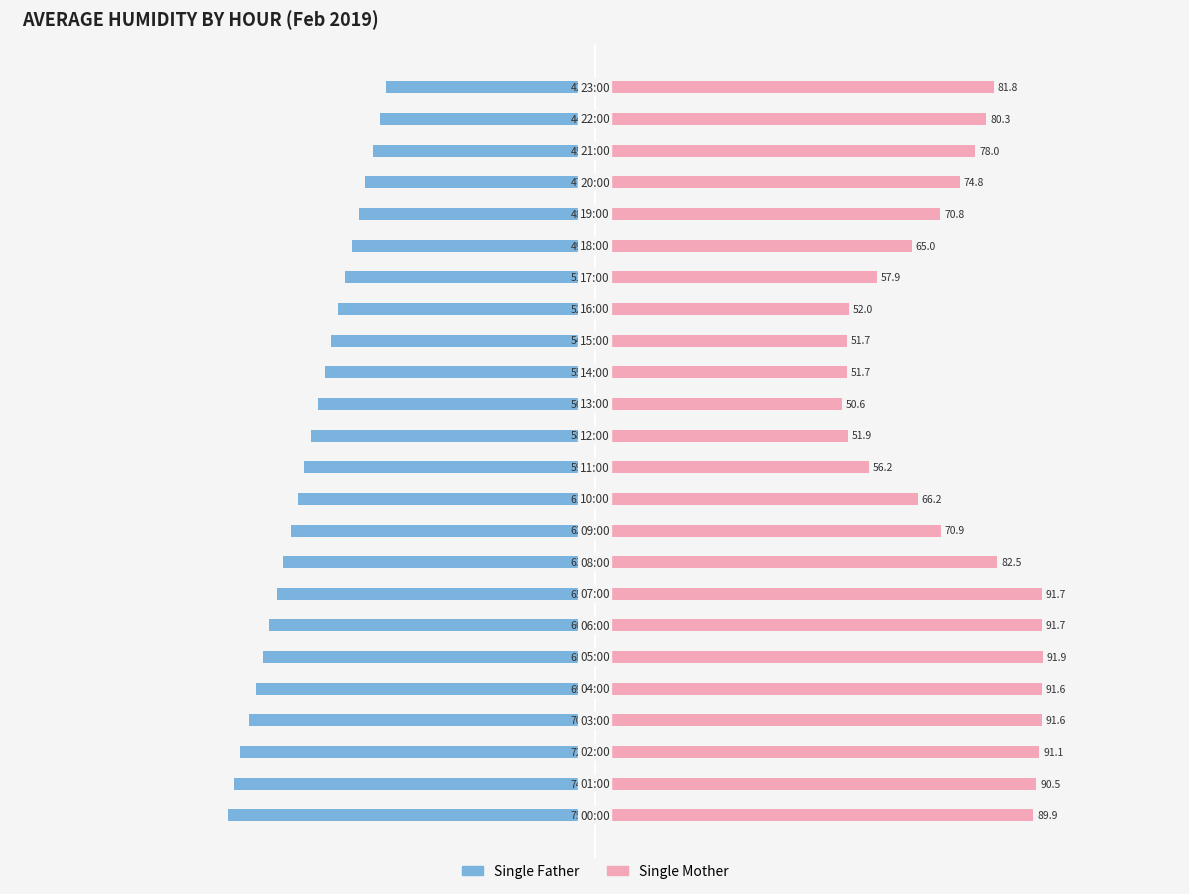

How many data points does each series have?

24